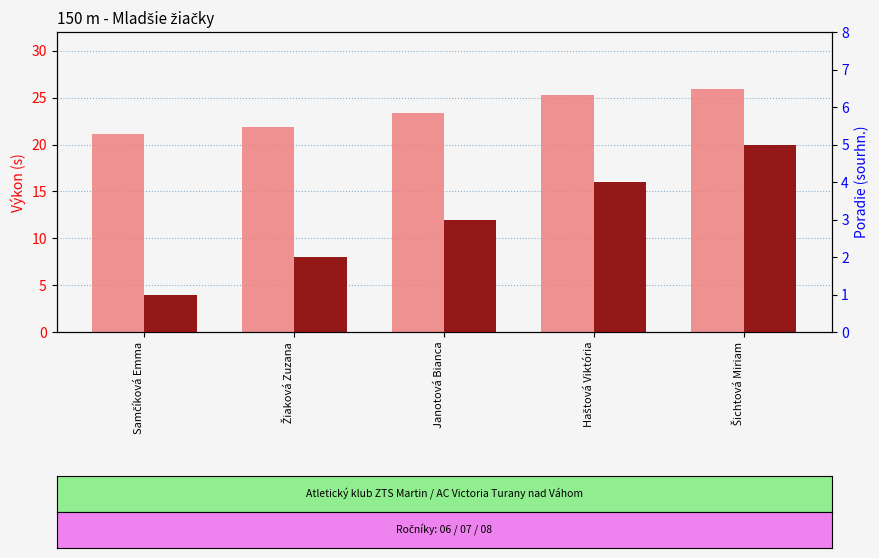

What is the total value across all series at Janotová Bianca?

26.3